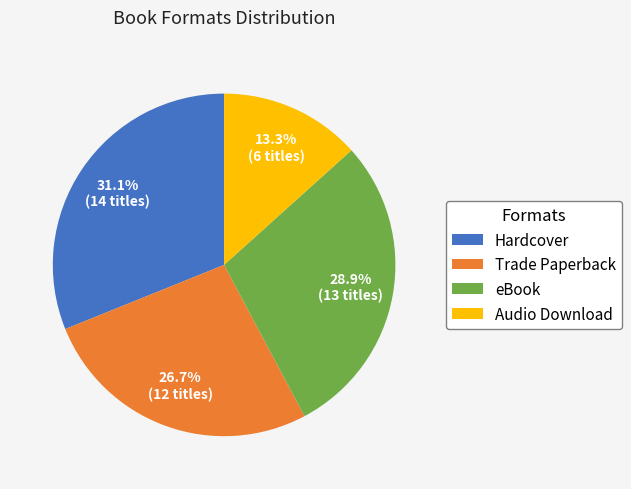

True or false: eBook accounts for 29% of the total.

True